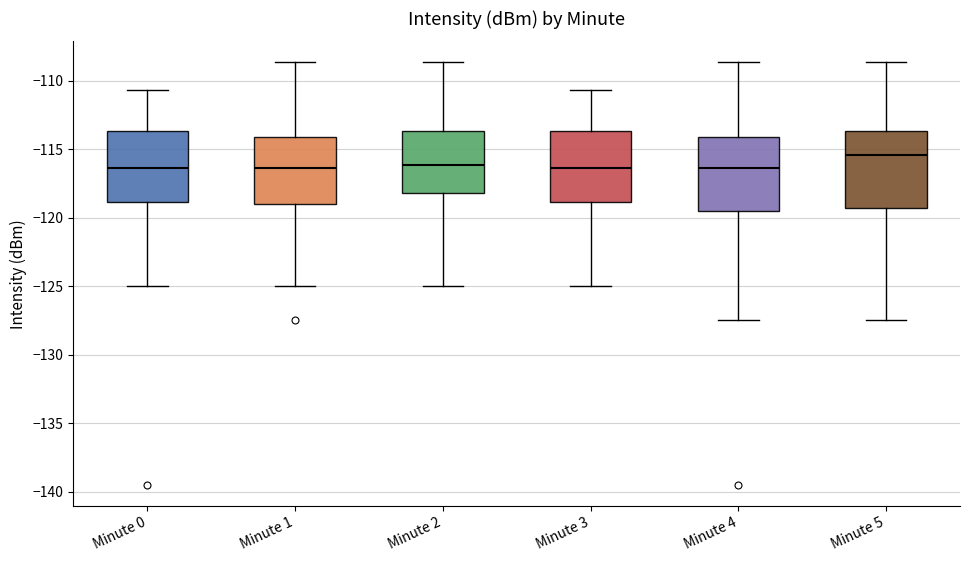

Reading left to right, read every box against the y-axis: the position of its median line, the range the box covers, and the ends of its whiskers. The values are not printed on the chart, so give them approximately, as read against the axis.

Minute 0: median -116.5, box -119.0 to -113.5, whiskers -125.0 to -110.5
Minute 1: median -116.5, box -119.0 to -114.0, whiskers -125.0 to -108.5
Minute 2: median -116.0, box -118.0 to -113.5, whiskers -125.0 to -108.5
Minute 3: median -116.5, box -119.0 to -113.5, whiskers -125.0 to -110.5
Minute 4: median -116.5, box -119.5 to -114.0, whiskers -127.5 to -108.5
Minute 5: median -115.5, box -119.5 to -113.5, whiskers -127.5 to -108.5